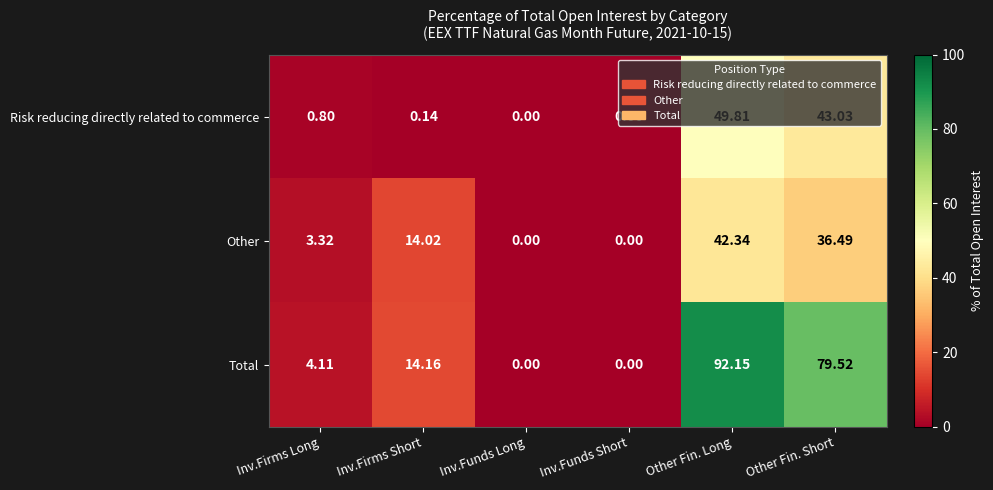

At which label does Other reach its peak?

Other Fin. Long